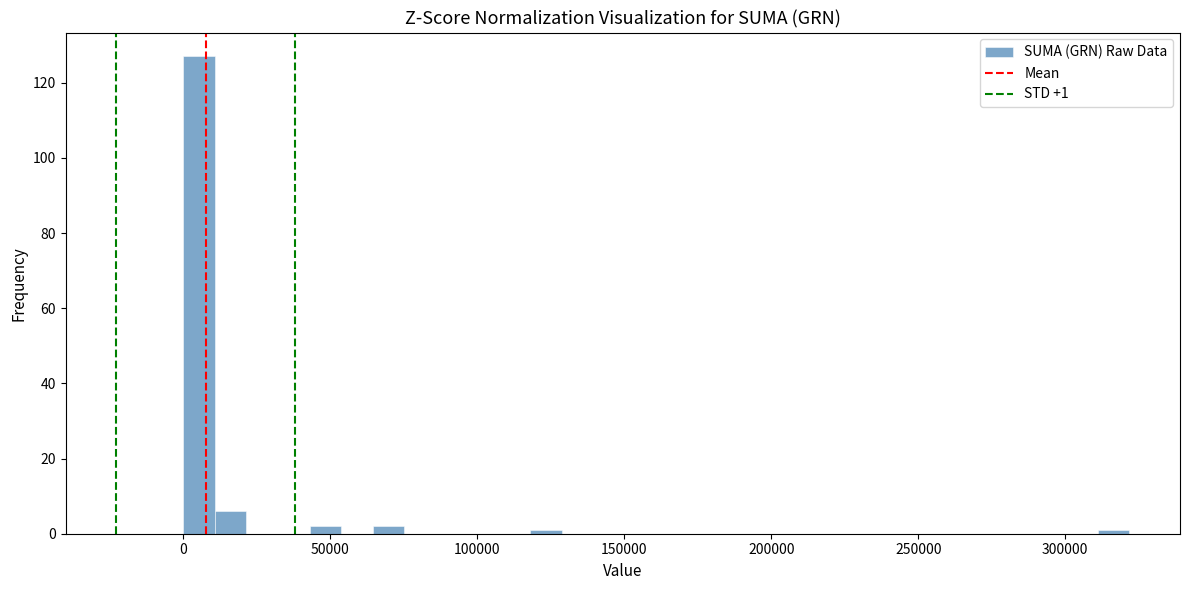

Read against the x-axis, roughly where is the centre of the tallest bar?

5000